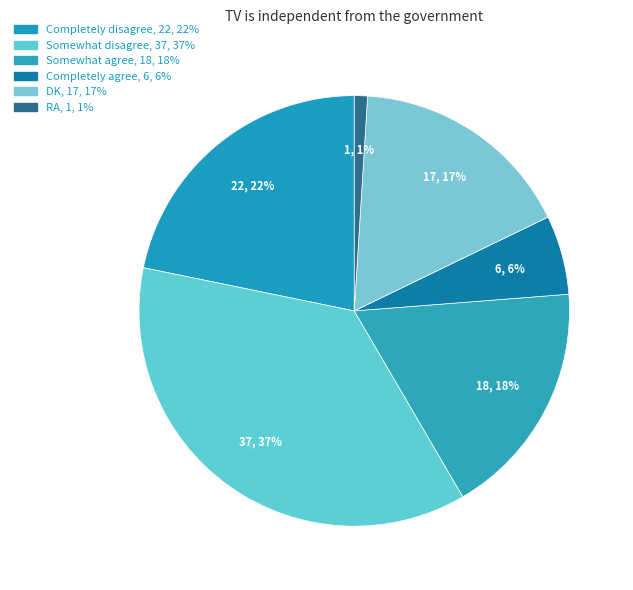

What is the largest slice in the pie chart?

Somewhat disagree